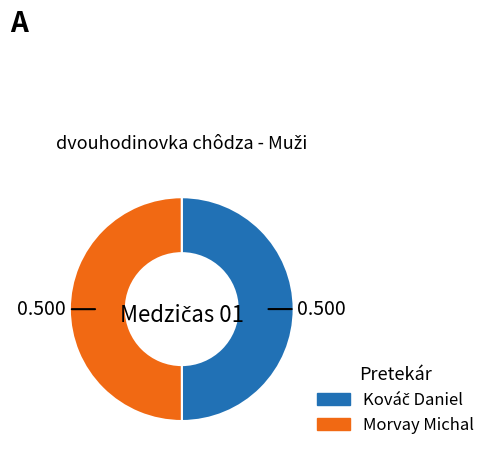

Rank the categories by value from highest to lowest.

Morvay Michal, Kováč Daniel